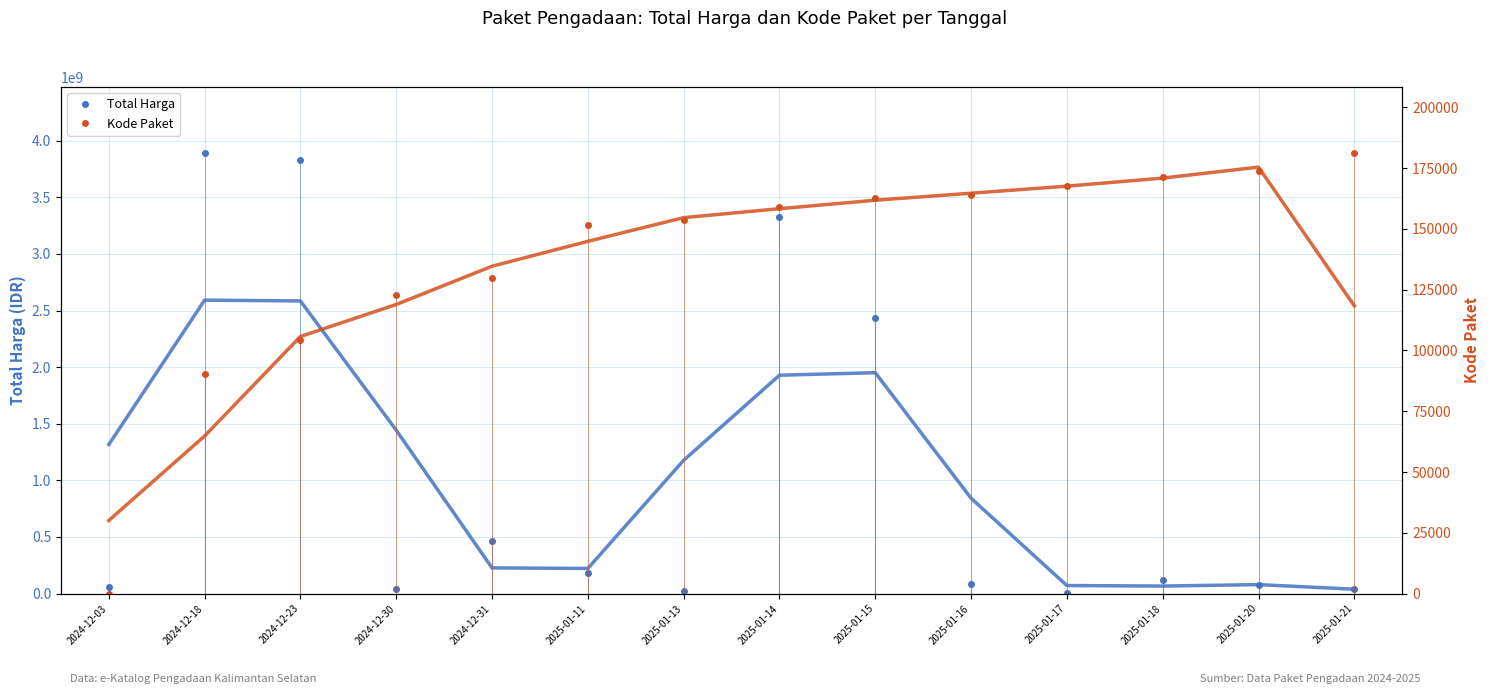

At which label is Kode Paket closest to 90576?

2024-12-18